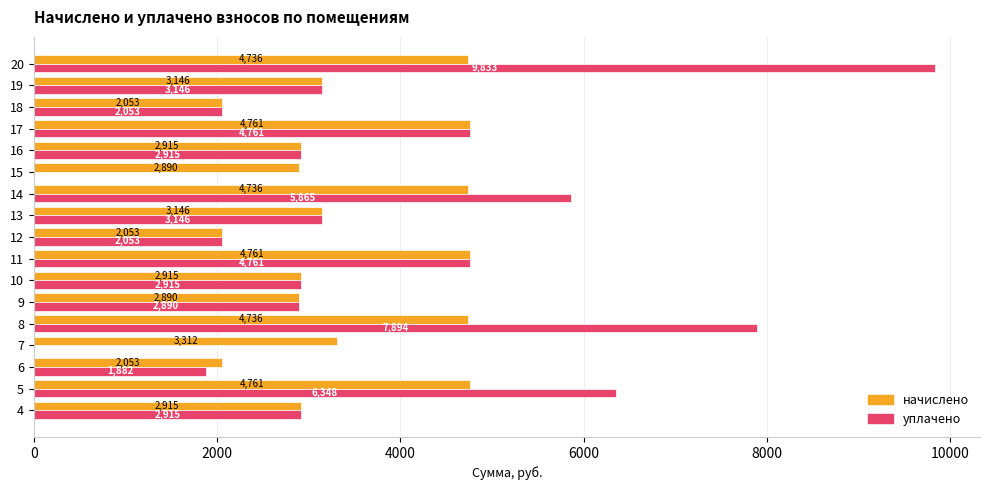

At which category is the sum across all series the highest?

20